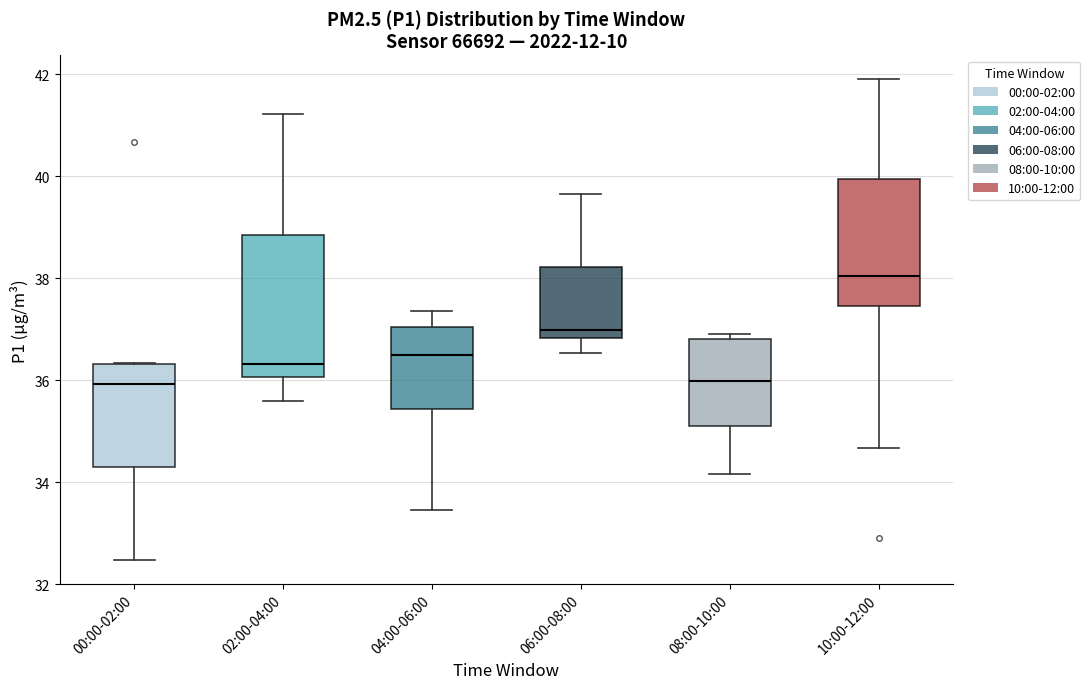

Which box's median line is the highest?

10:00-12:00